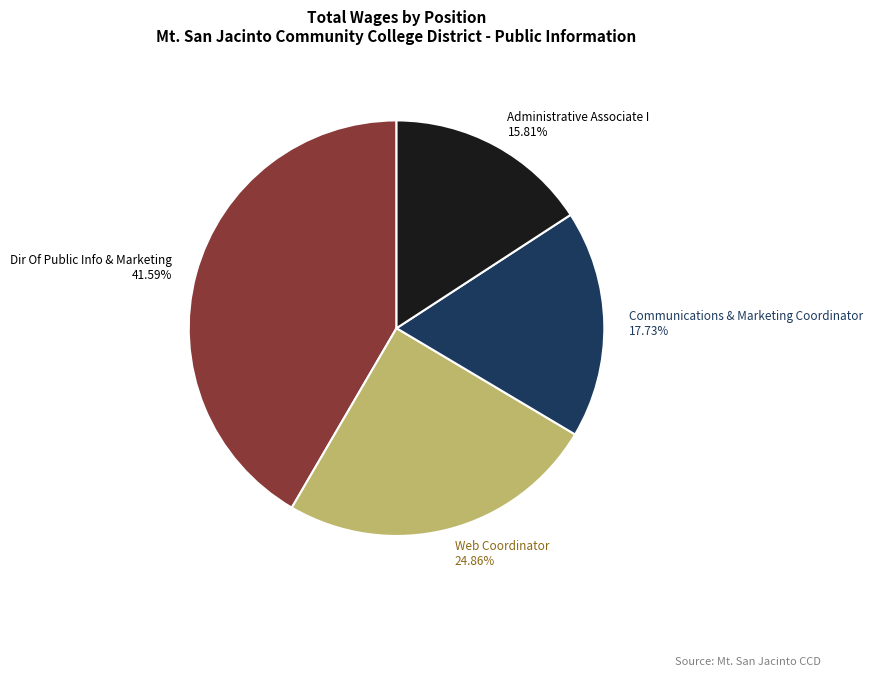

Which has a higher value, Dir Of Public Info & Marketing or Web Coordinator?

Dir Of Public Info & Marketing